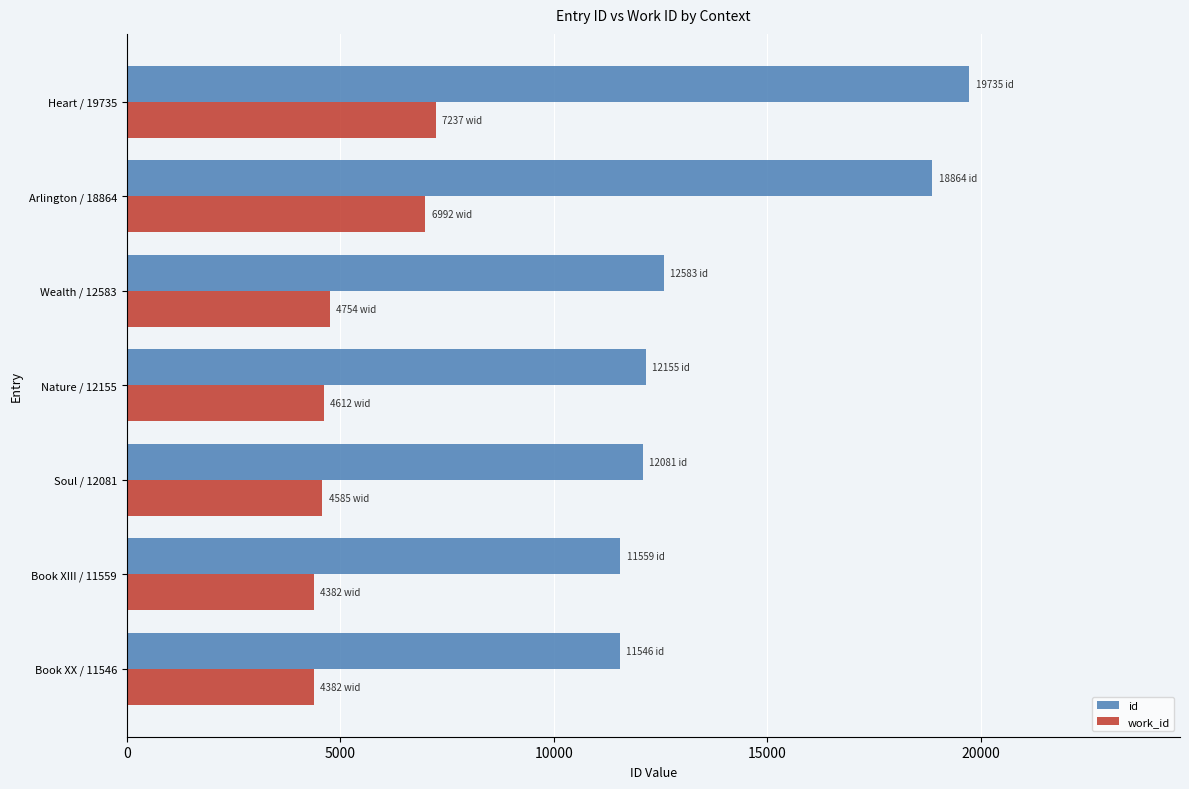

Which series has the largest total across all categories?

id